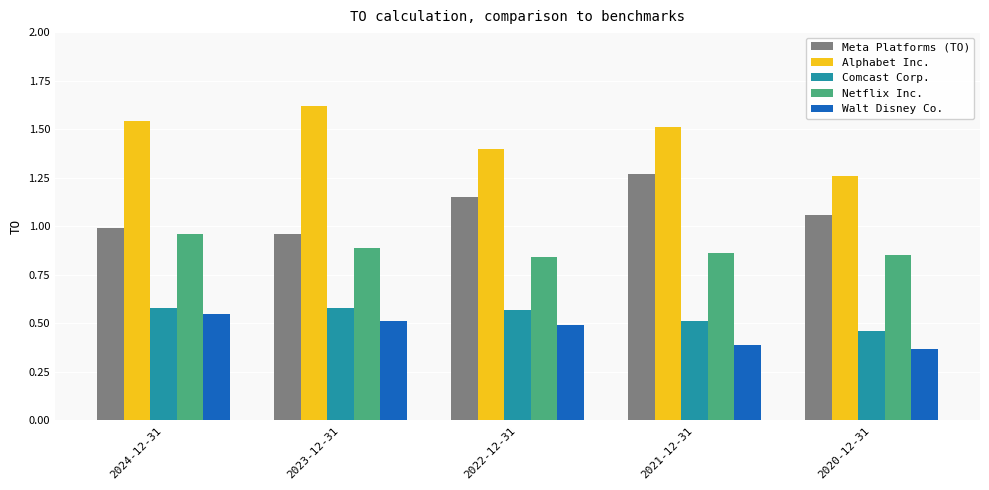

Rank the series at 2021-12-31 from lowest to highest value.

Walt Disney Co., Comcast Corp., Netflix Inc., Meta Platforms (TO), Alphabet Inc.